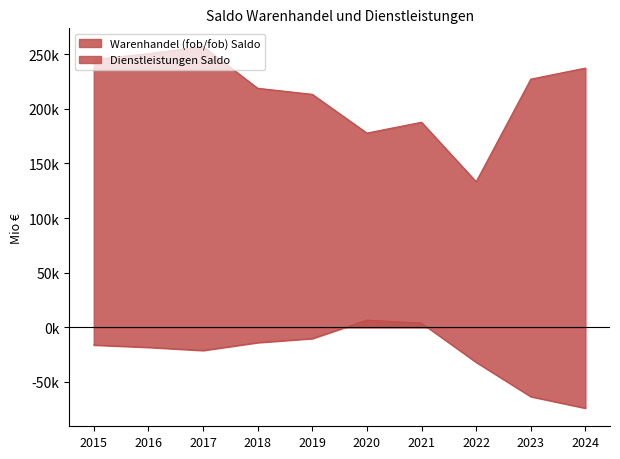

Rank the series at 2021 from highest to lowest value.

Warenhandel (fob/fob) Saldo, Dienstleistungen Saldo